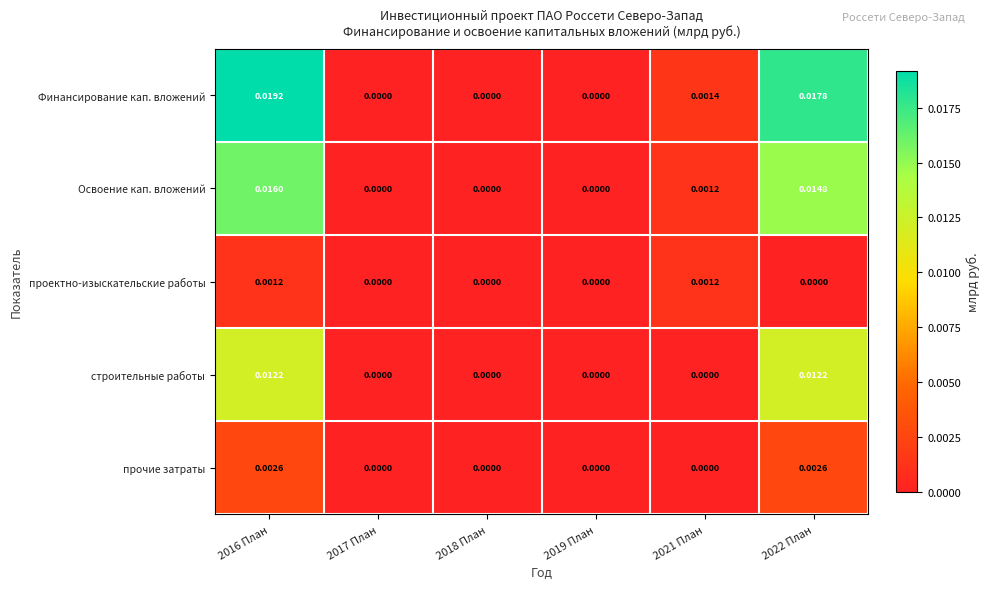

How many data points does each series have?

6